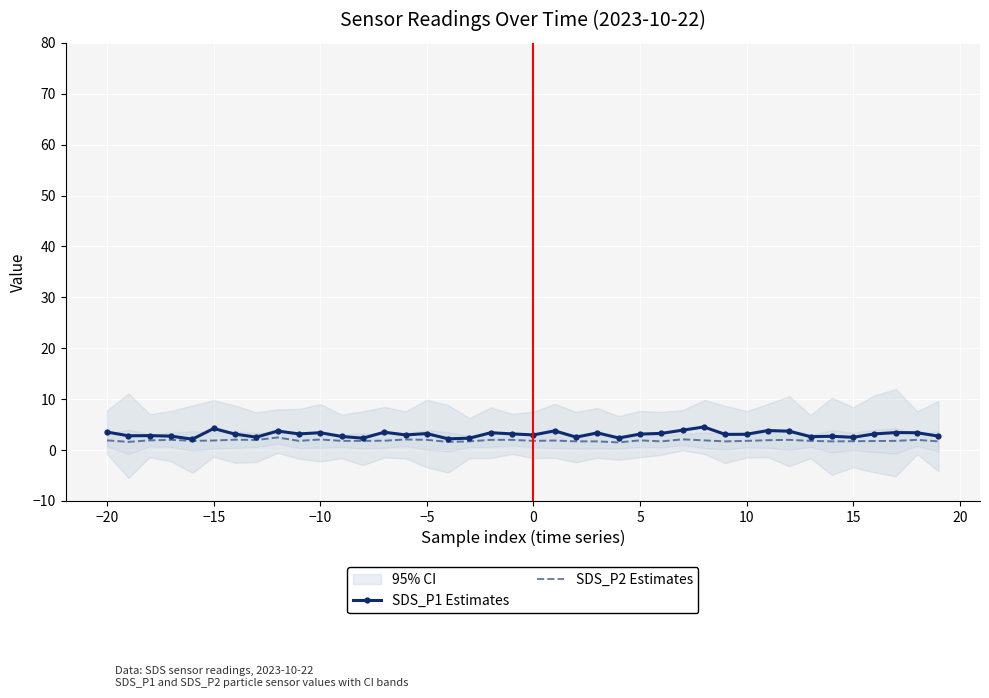

The value of SDS_P2 Estimates at 18 is 0.7. True or false?

False